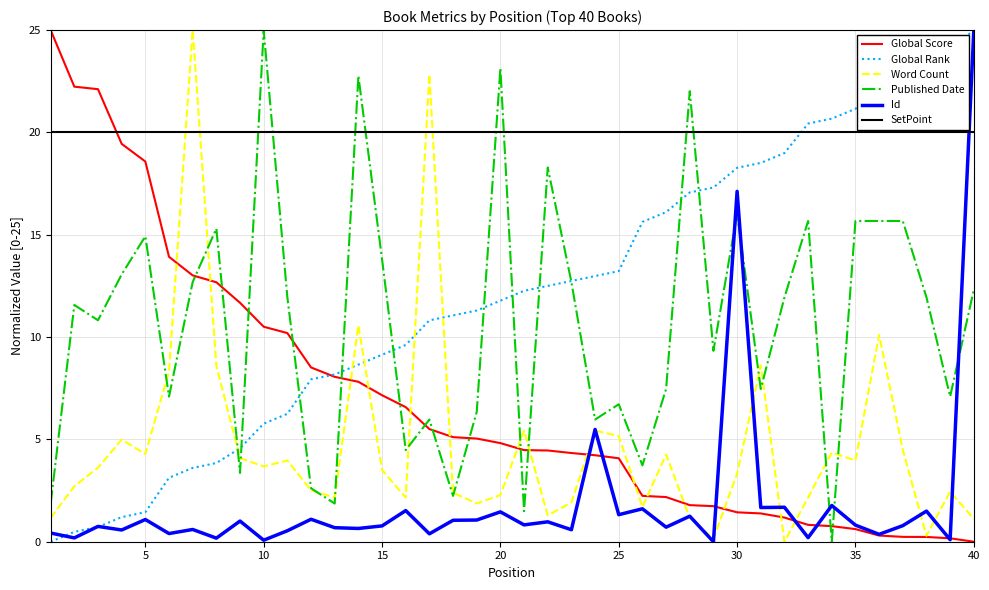

What is the maximum value shown in the chart?

25.0